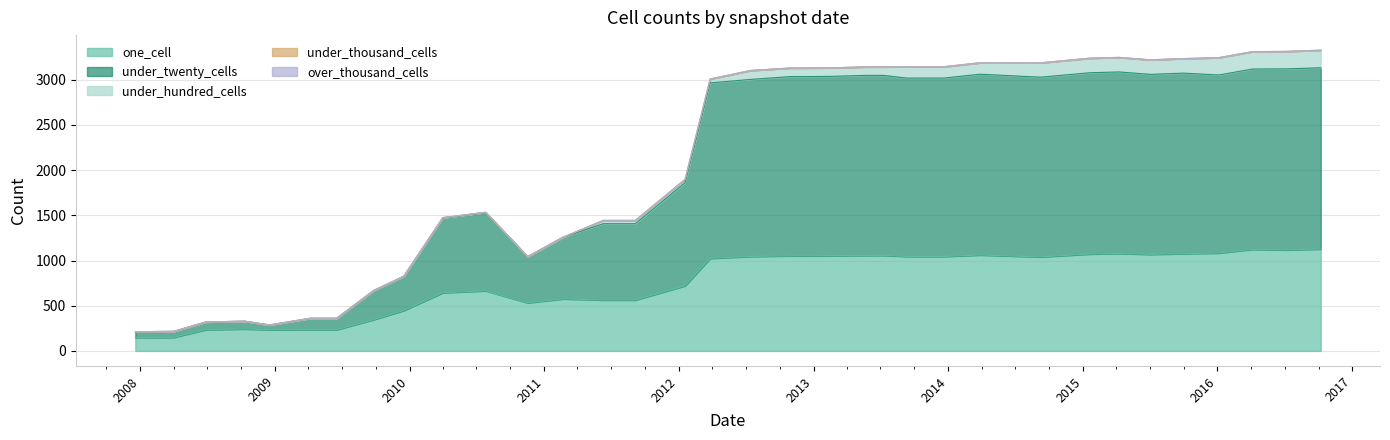

True or false: one_cell and under_thousand_cells intersect in this chart.

False